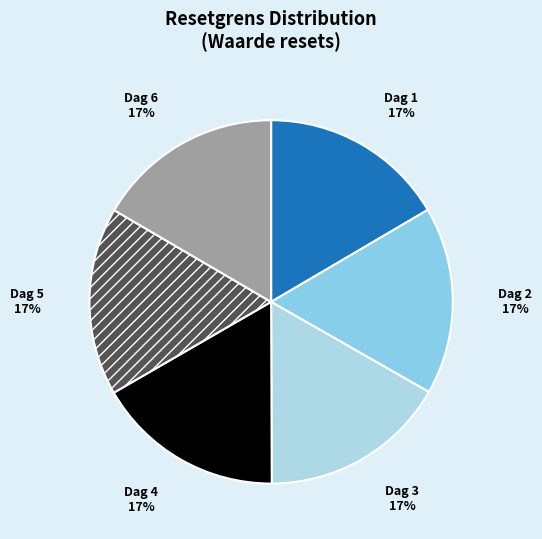

To the nearest percent, what portion does Dag 2 represent?

17%